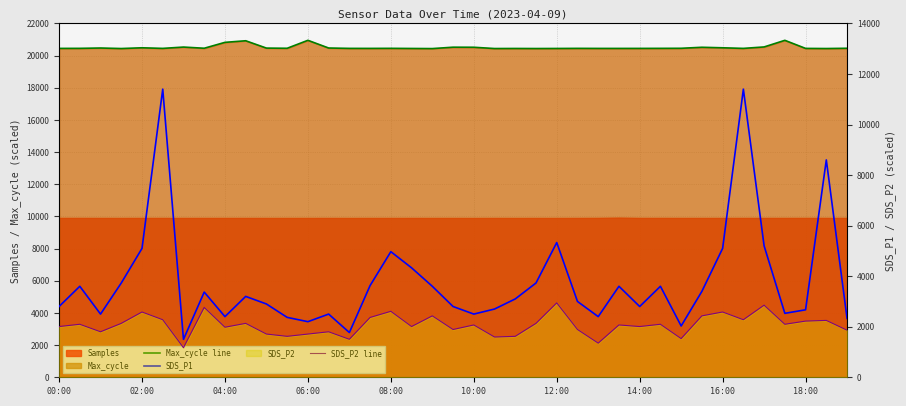

Which category has the highest value in the SDS_P2 line series?

12:00